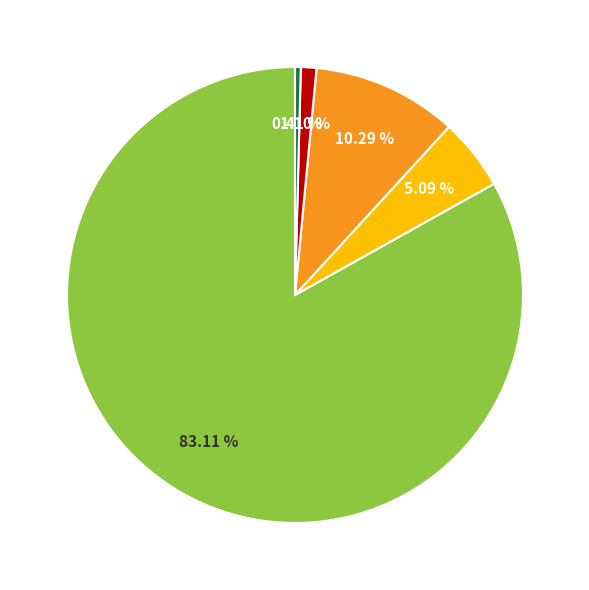

How many slices are in this pie chart?

5